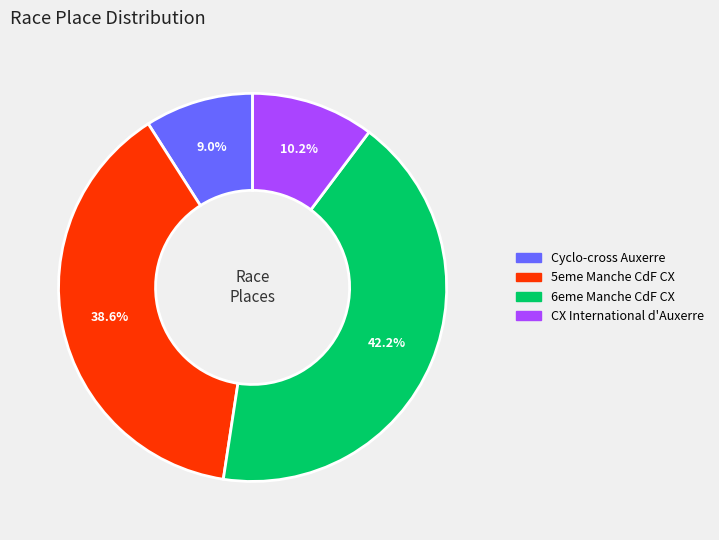

Is there any slice that represents more than half of the pie?

No